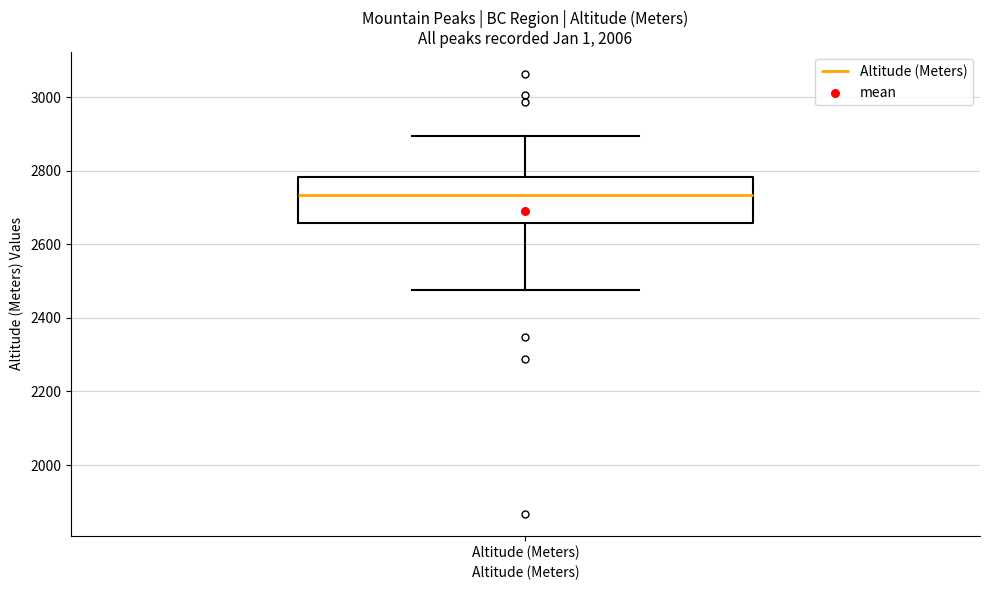

Where does the upper whisker of the box for Altitude (Meters) end on the y-axis? The values are not printed on the chart, so give them approximately, as read against the axis.

2900